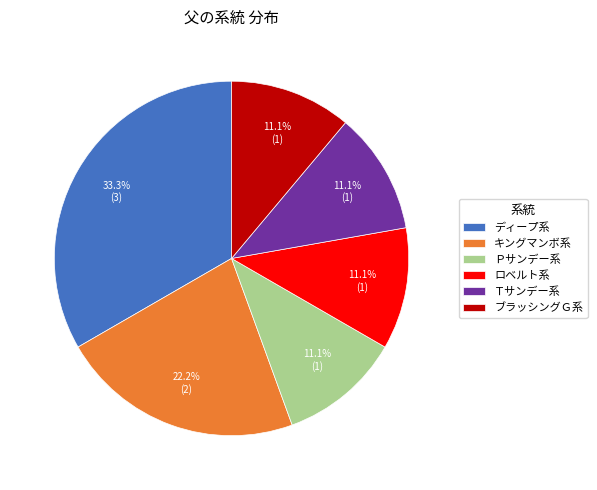

Which has a higher value, ロベルト系 or ディープ系?

ディープ系